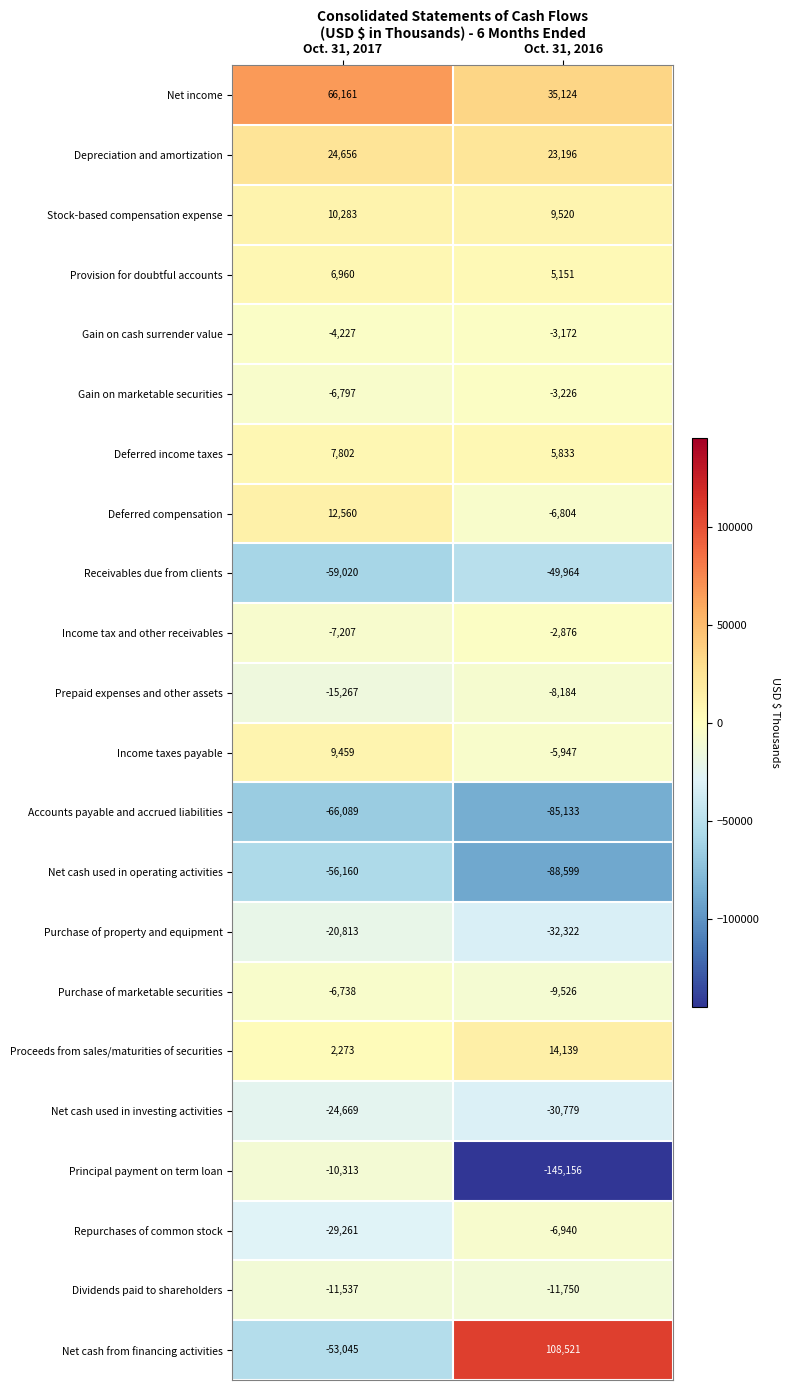

What is the sum of all Depreciation and amortization values?

47852